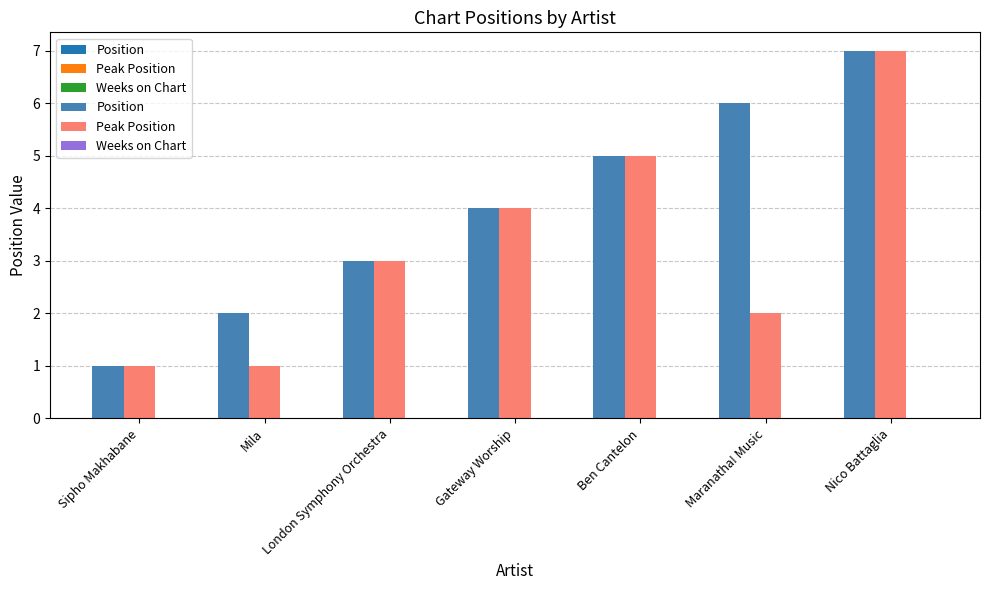

Rank the series by their average value, from highest to lowest.

Position, Peak Position, Weeks on Chart